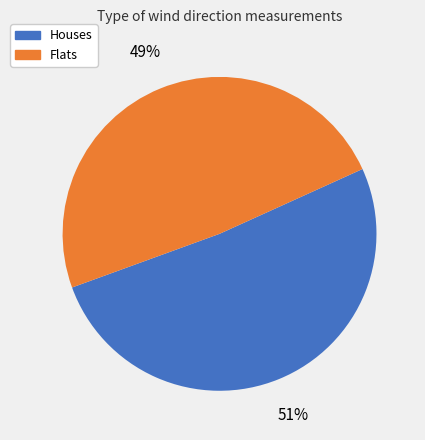

Is there a majority slice in this chart?

Yes